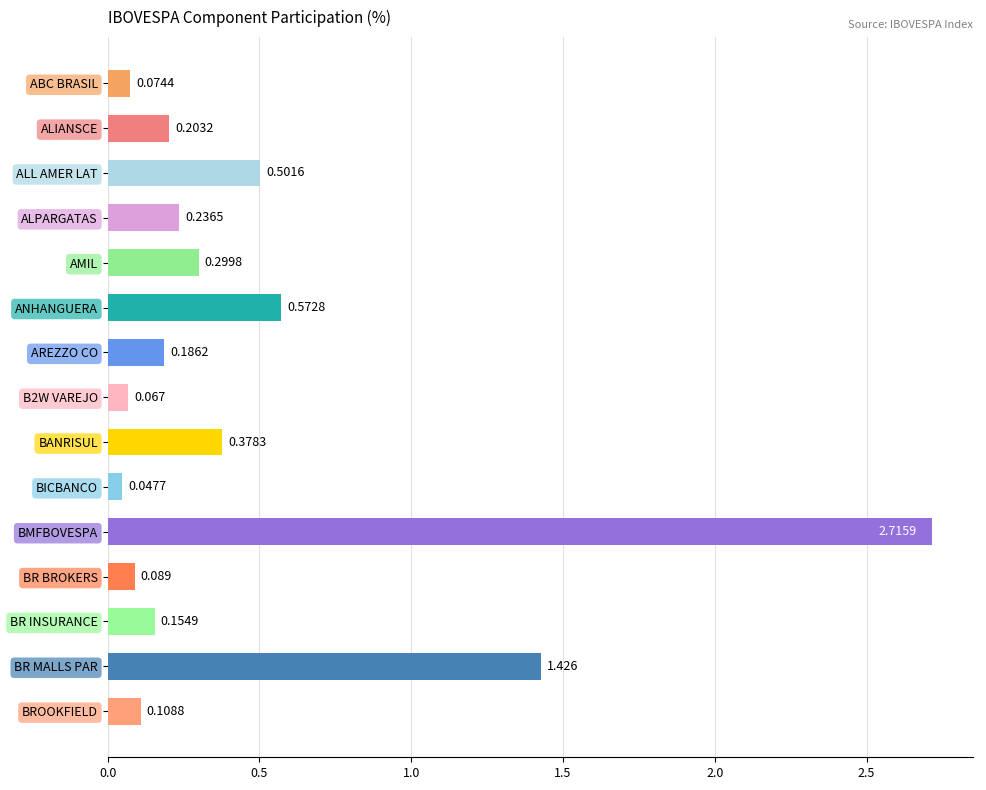

Which has a higher value, BR MALLS PAR or ALPARGATAS?

BR MALLS PAR